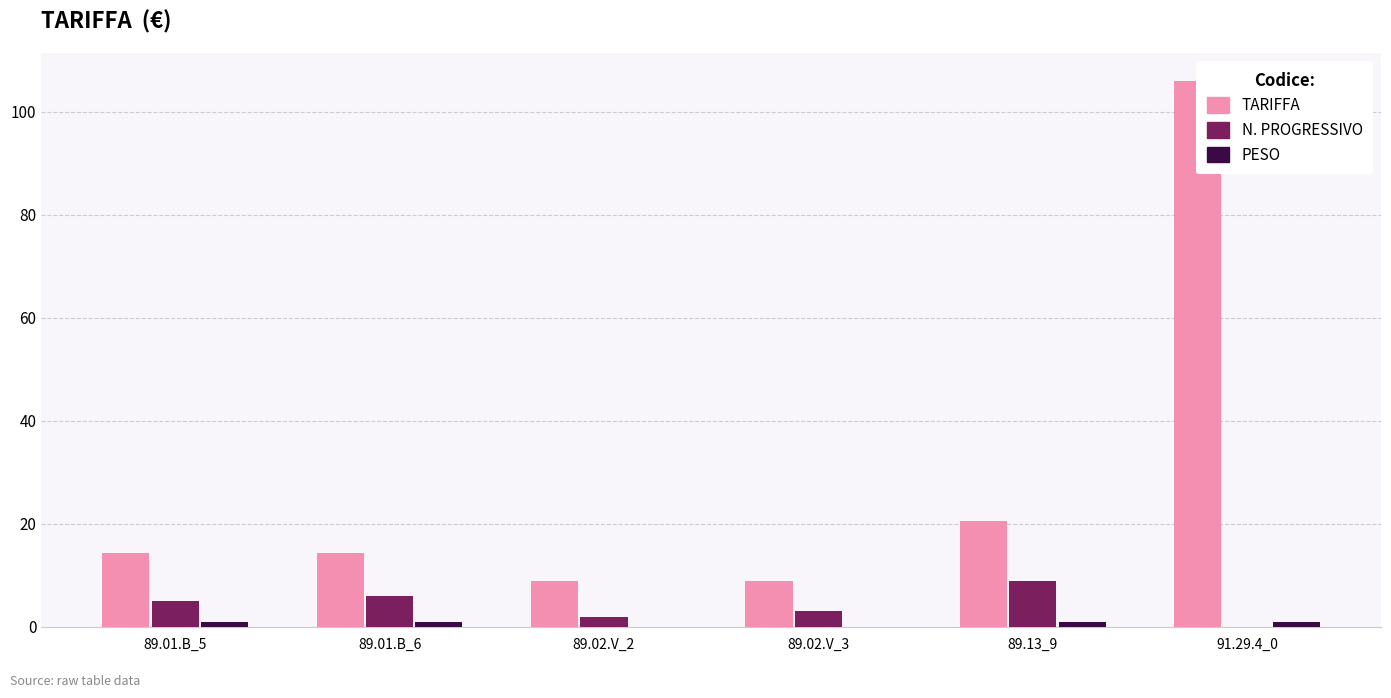

Between 89.01.B_6 and 89.02.V_2, which is larger?

89.01.B_6